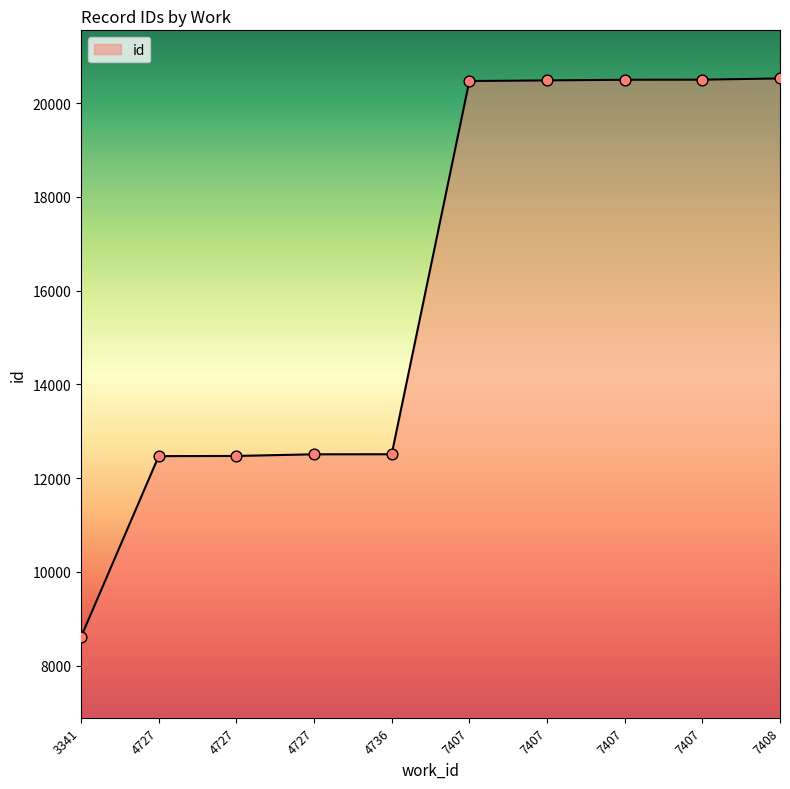

What is the change in value from 4736 to 7407?

+7989